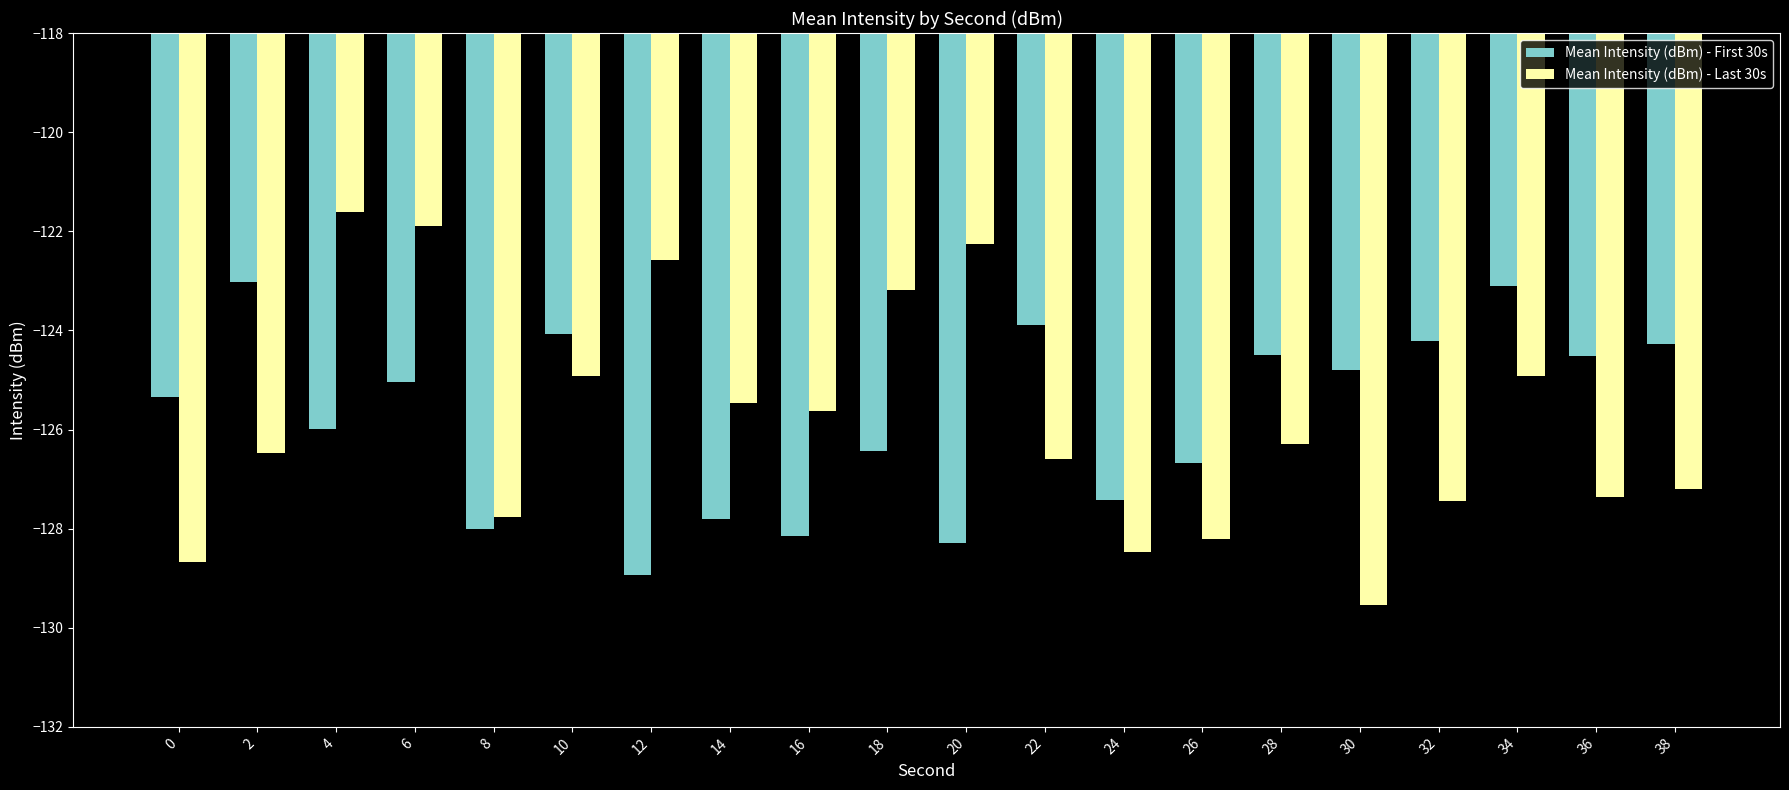

Does the chart contain stacked bars?

No